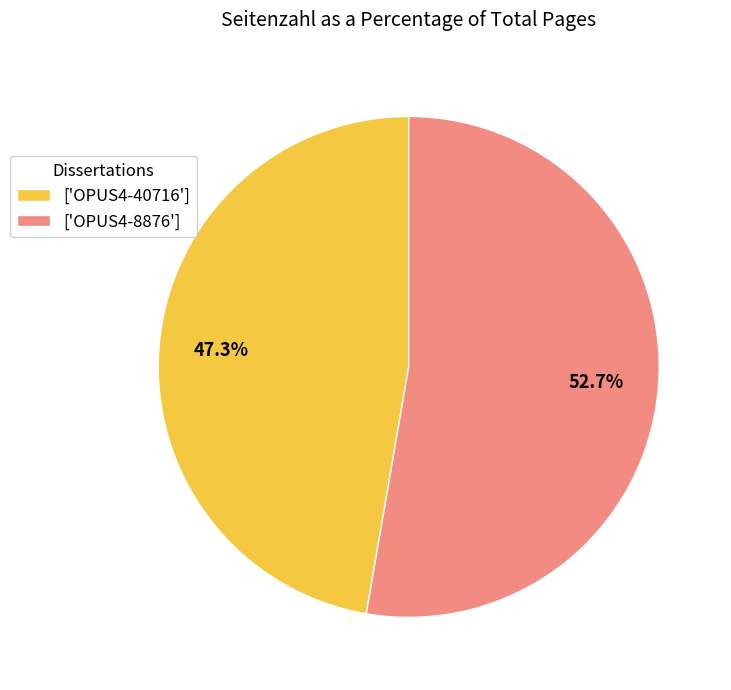

What percentage is NOT represented by ['OPUS4-8876']?

47.3%